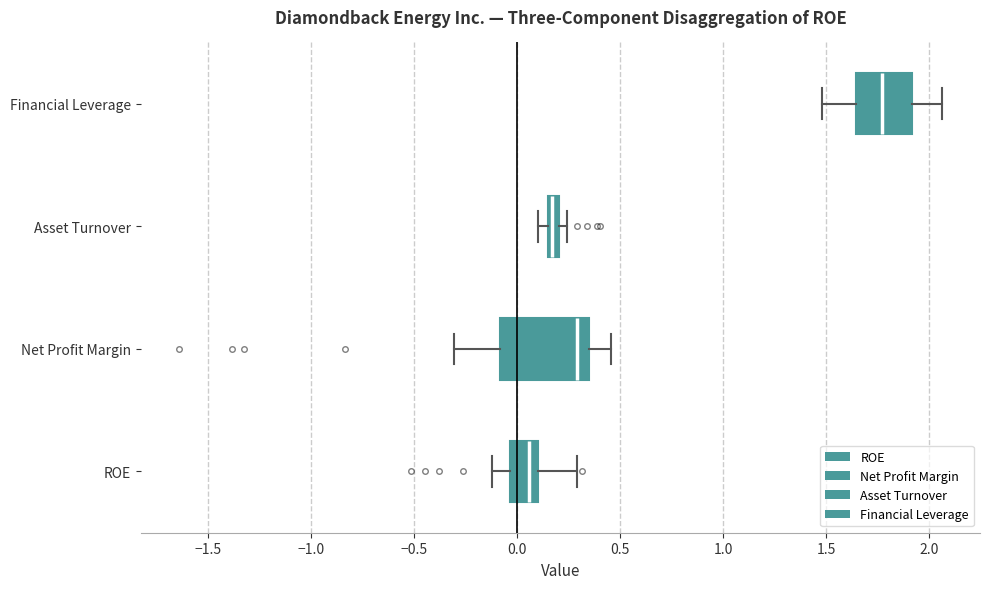

Which box has the furthest to the left median line?

ROE